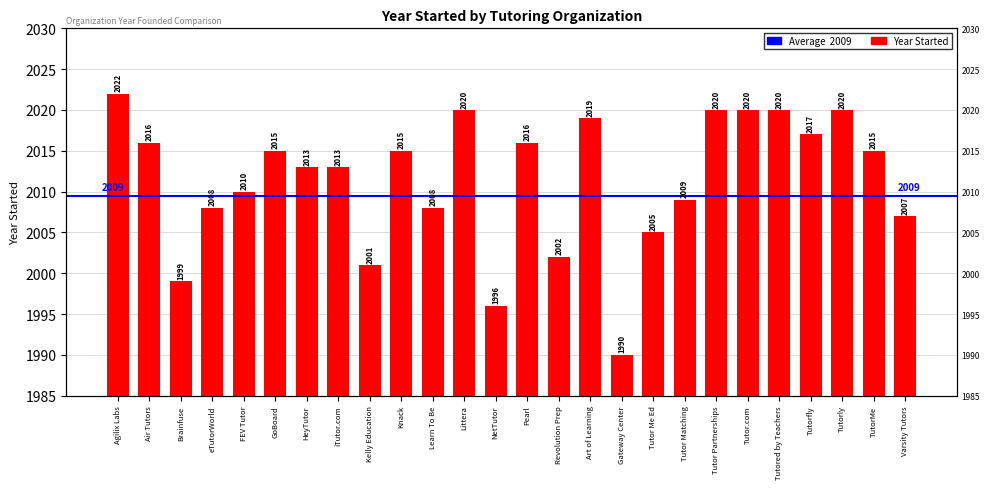

List the labels in order of value, largest first.

Agilix Labs, Littera, Tutor Partnerships, Tutor.com, Tutored by Teachers, Tutorly, Art of Learning, Tutorfly, Air Tutors, Pearl, GoBoard, Knack, TutorMe, HeyTutor, iTutor.com, FEV Tutor, Tutor Matching, eTutorWorld, Learn To Be, Varsity Tutors, Tutor Me Ed, Revolution Prep, Kelly Education, Brainfuse, NetTutor, Gateway Center